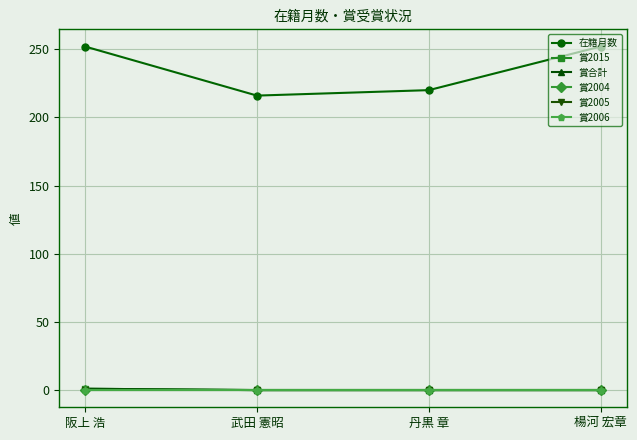

Rank the series at 丹黒 章 from highest to lowest value.

在籍月数, 賞2015, 賞合計, 賞2004, 賞2005, 賞2006